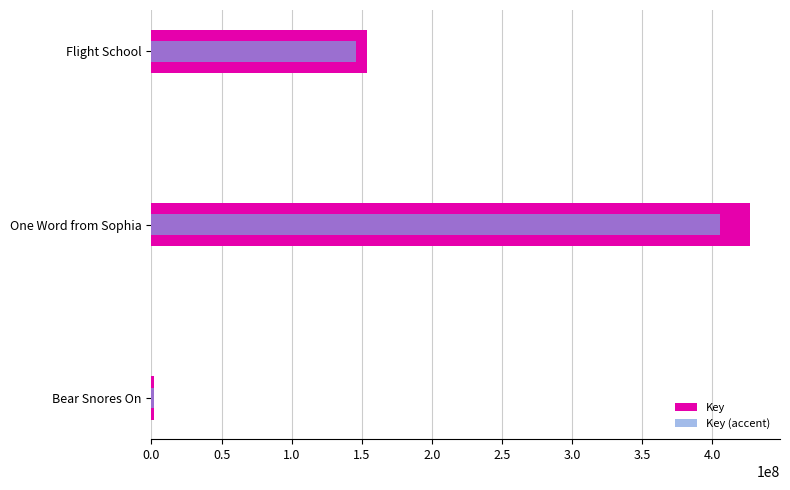

What are all the series names shown in the legend?

Key, Key (accent)